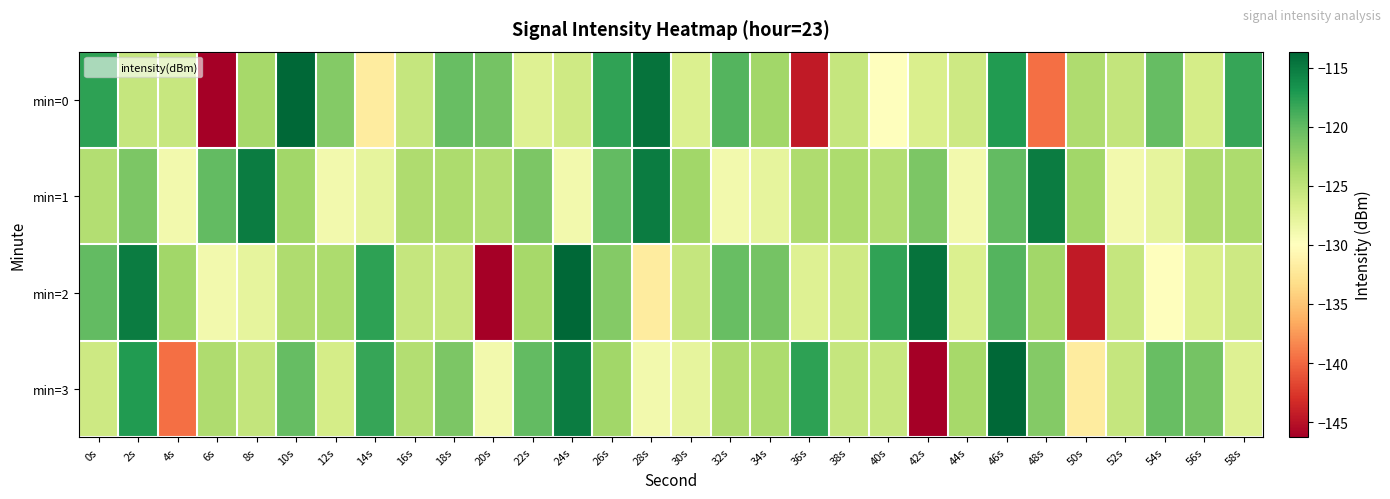

Which series has the largest total across all categories?

min=1